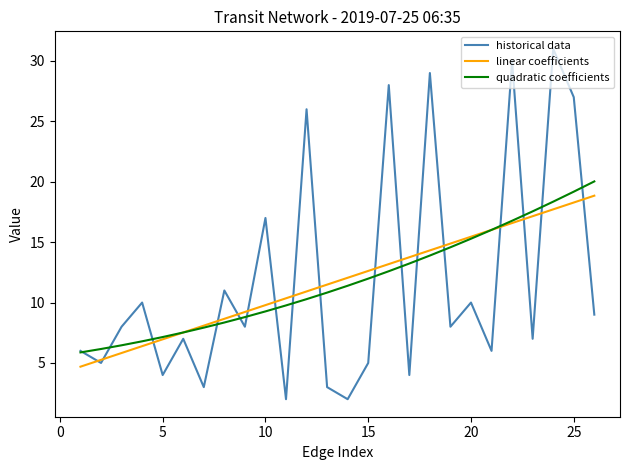

What is the maximum value shown in the chart?

31.0